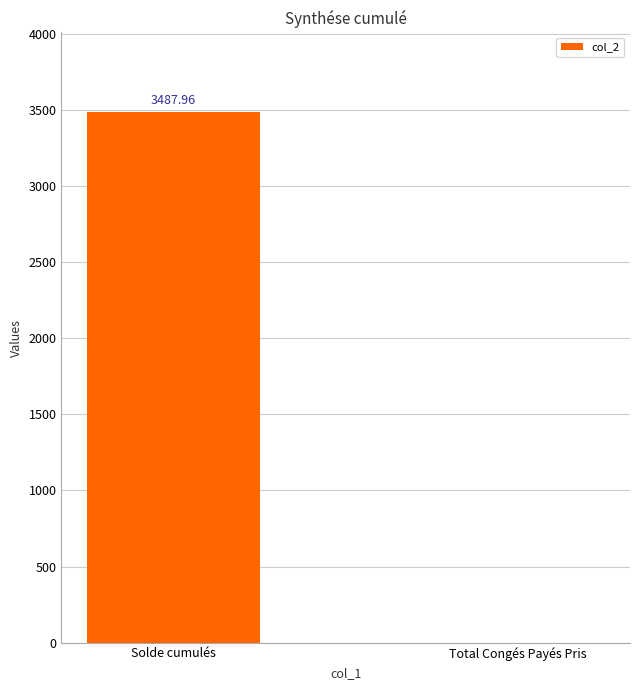

At which category does the chart reach its peak across all series?

Solde cumulés